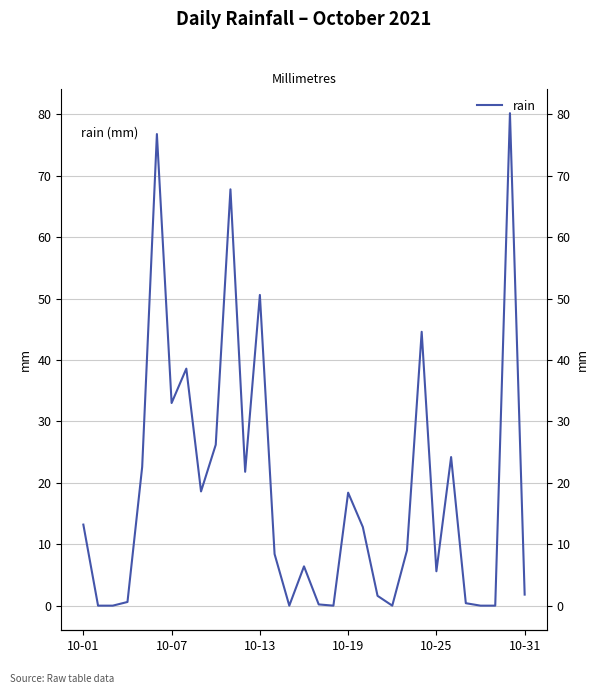

How many points are higher than both their immediate neighbors (excluding endpoints)?

9